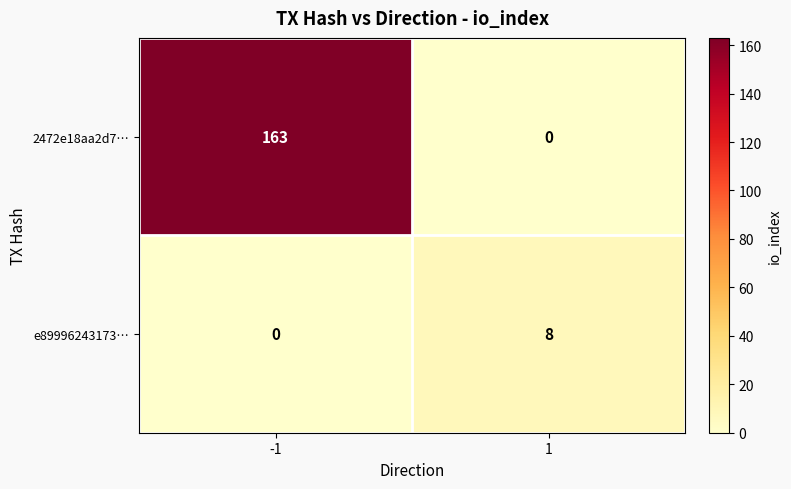

At how many categories does at least one series exceed 93?

1